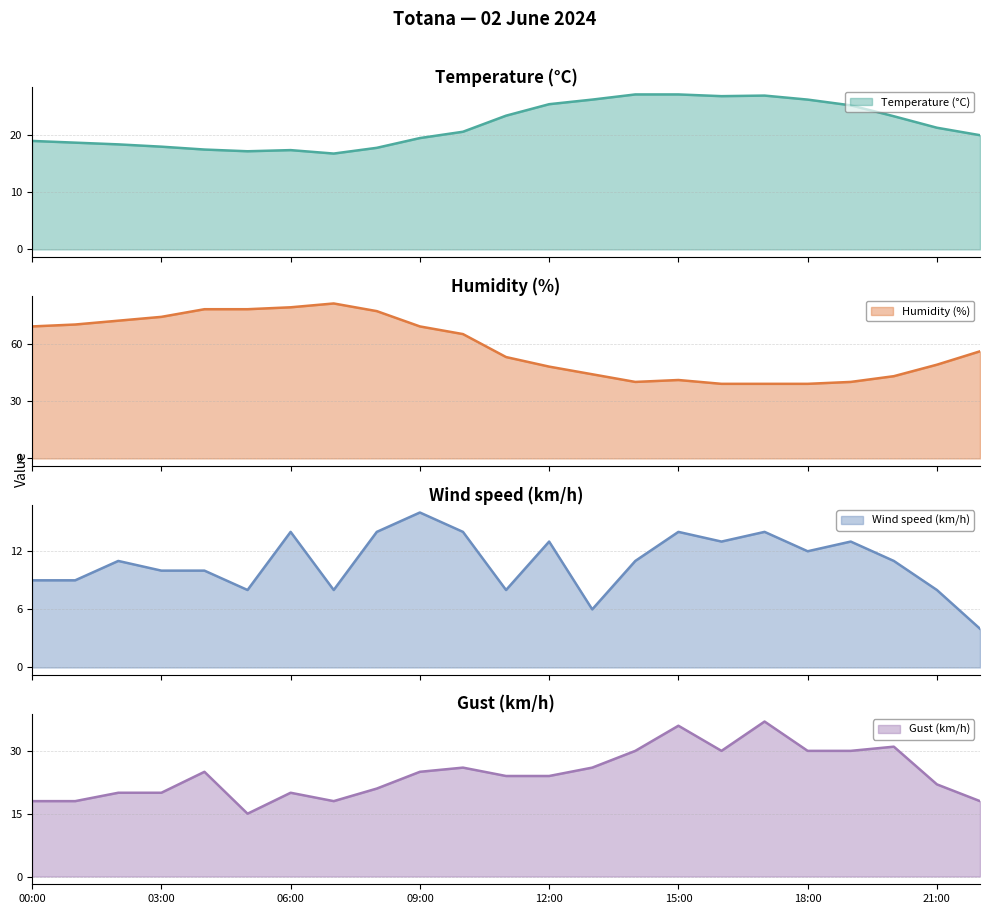

What is the difference between the highest and lowest values at 17:00?

25.0